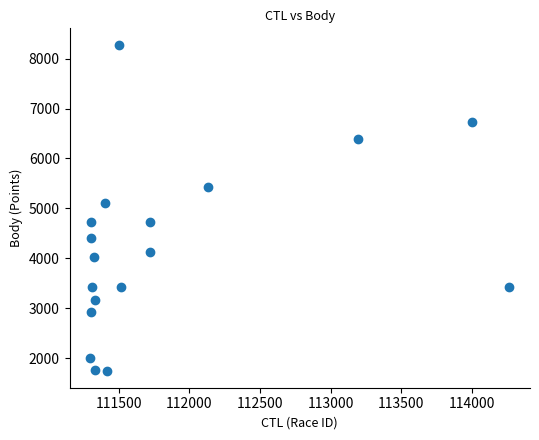

What is the range of X values (max minus min)?

2961